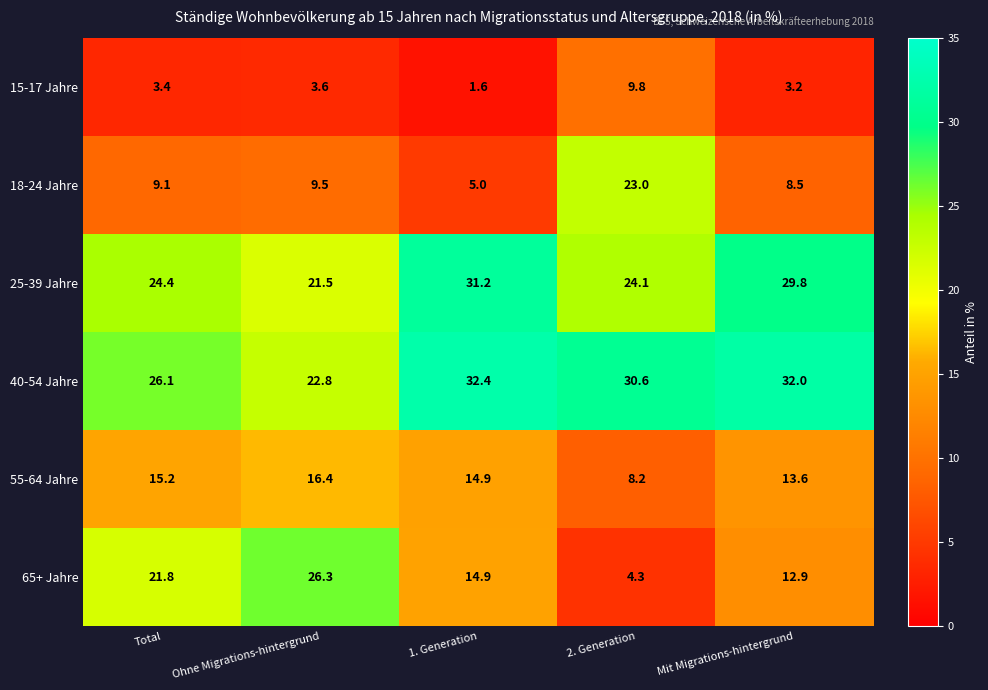

What is the sum of all 40-54 Jahre values?

143.9